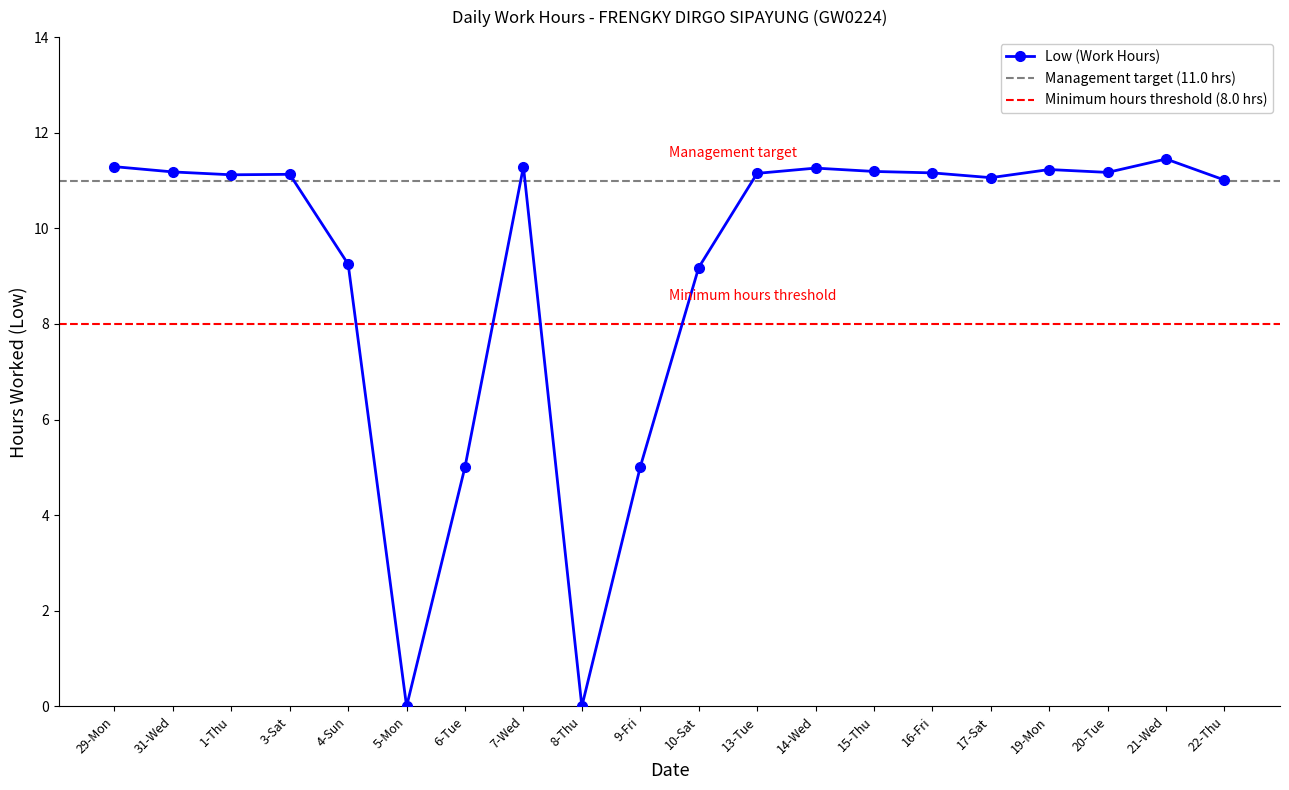

What is the average value?

9.3